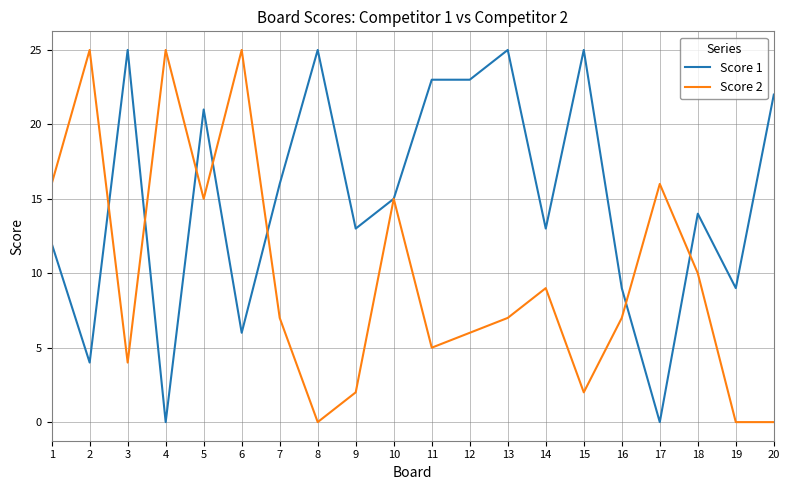

The value of Score 2 at 6 is 14. True or false?

False